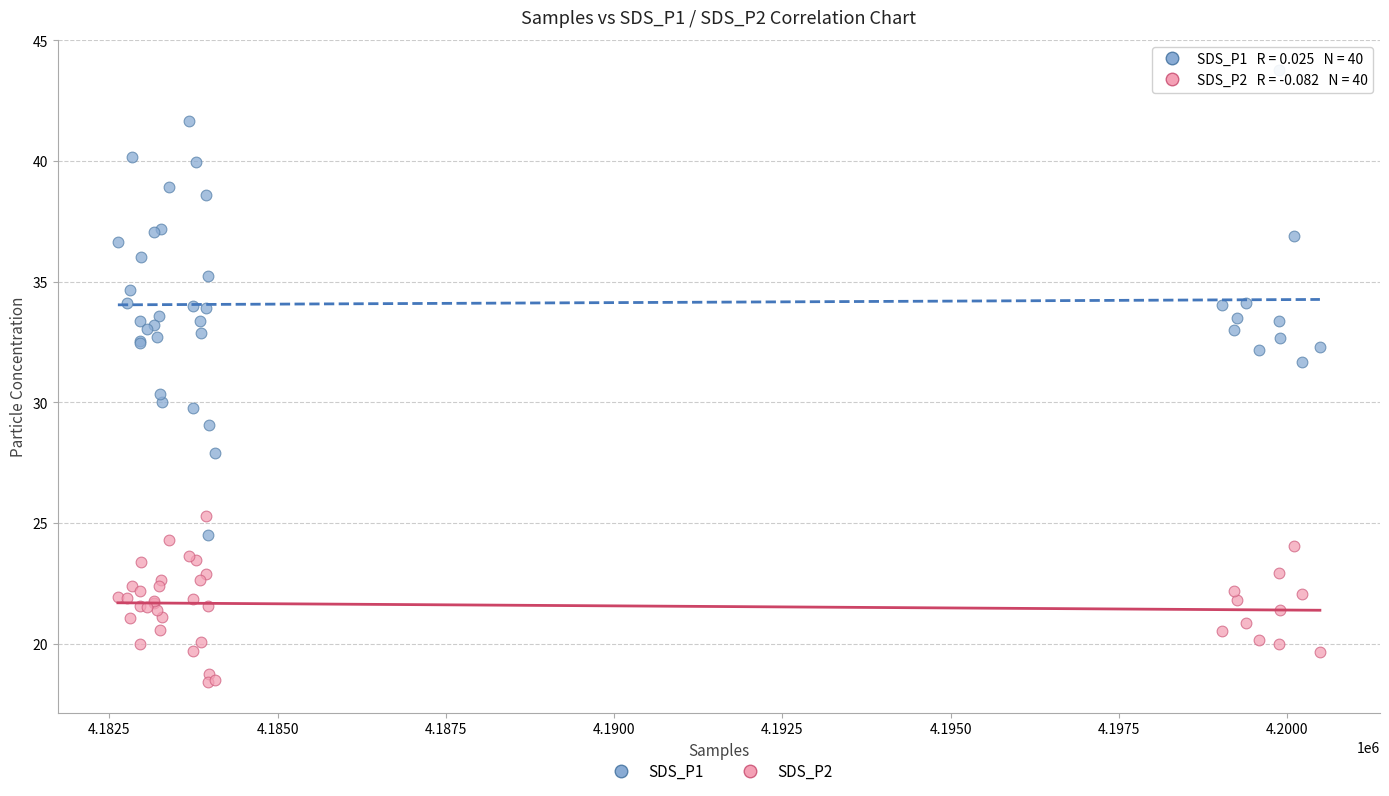

Which series has the widest spread of Y values?

SDS_P1